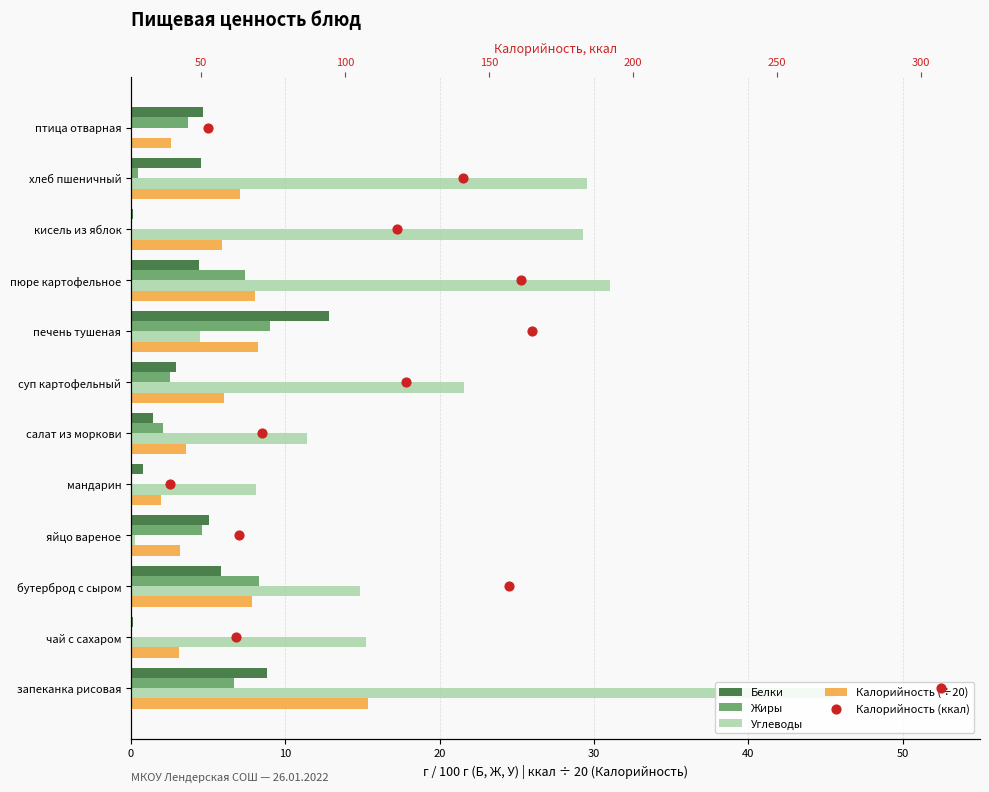

Which series has the largest total across all categories?

Углеводы